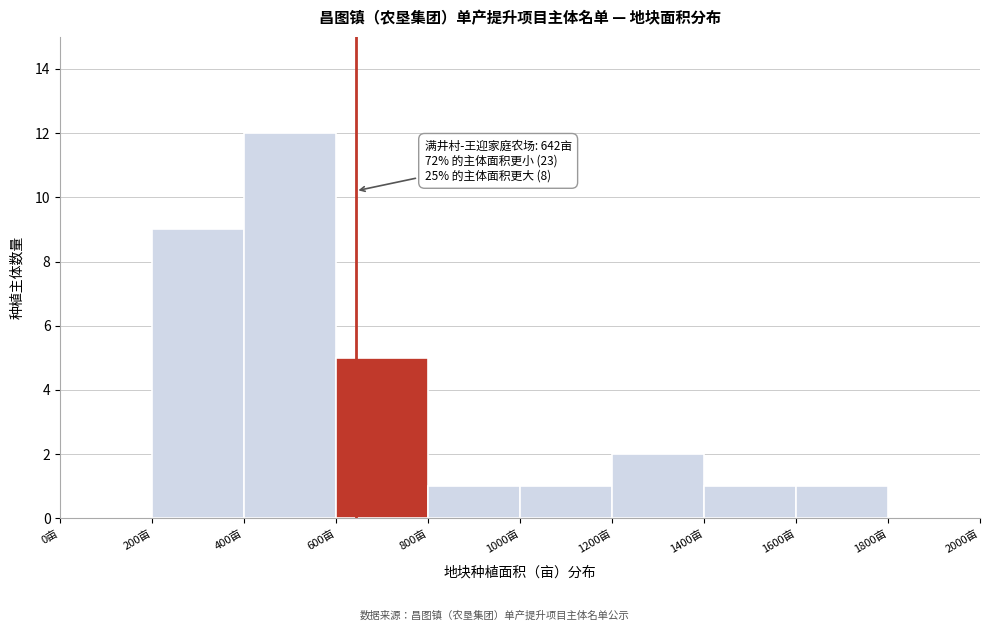

Over which range of the x-axis is the bar tallest?

400 to 600